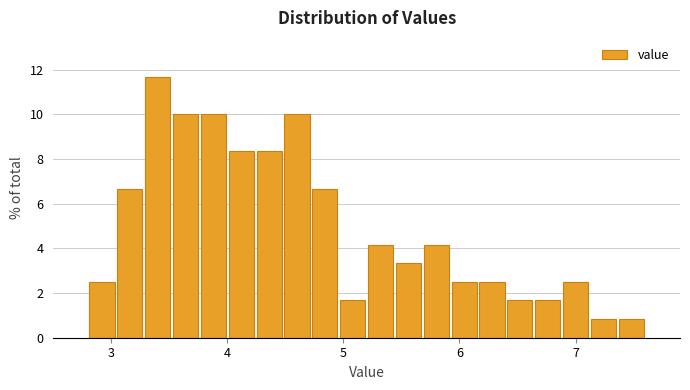

Around what value on the x-axis is the tallest bar? Give the approximate position of its centre, as read against the axis.

3.4